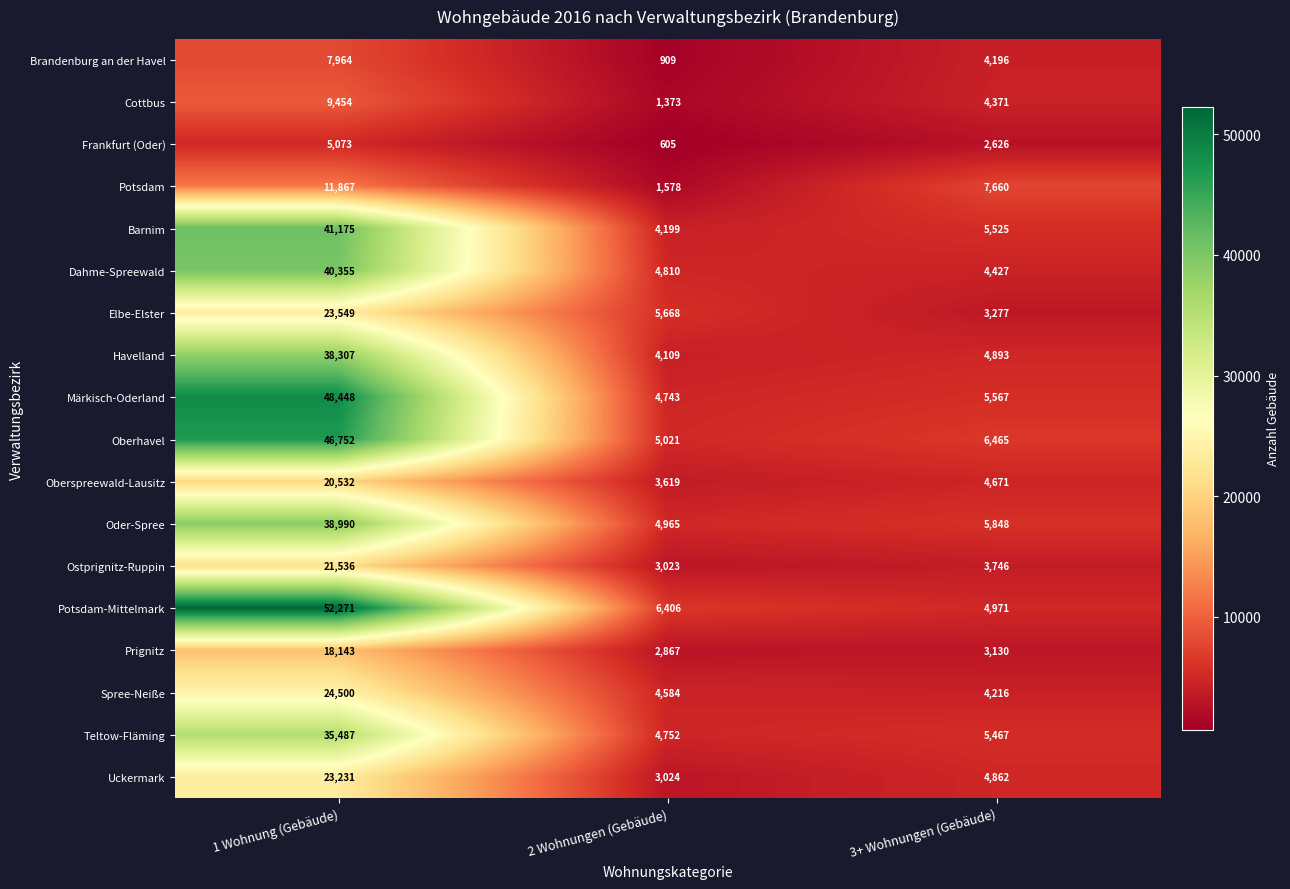

At which label does Märkisch-Oderland first exceed 5567?

1 Wohnung (Gebäude)